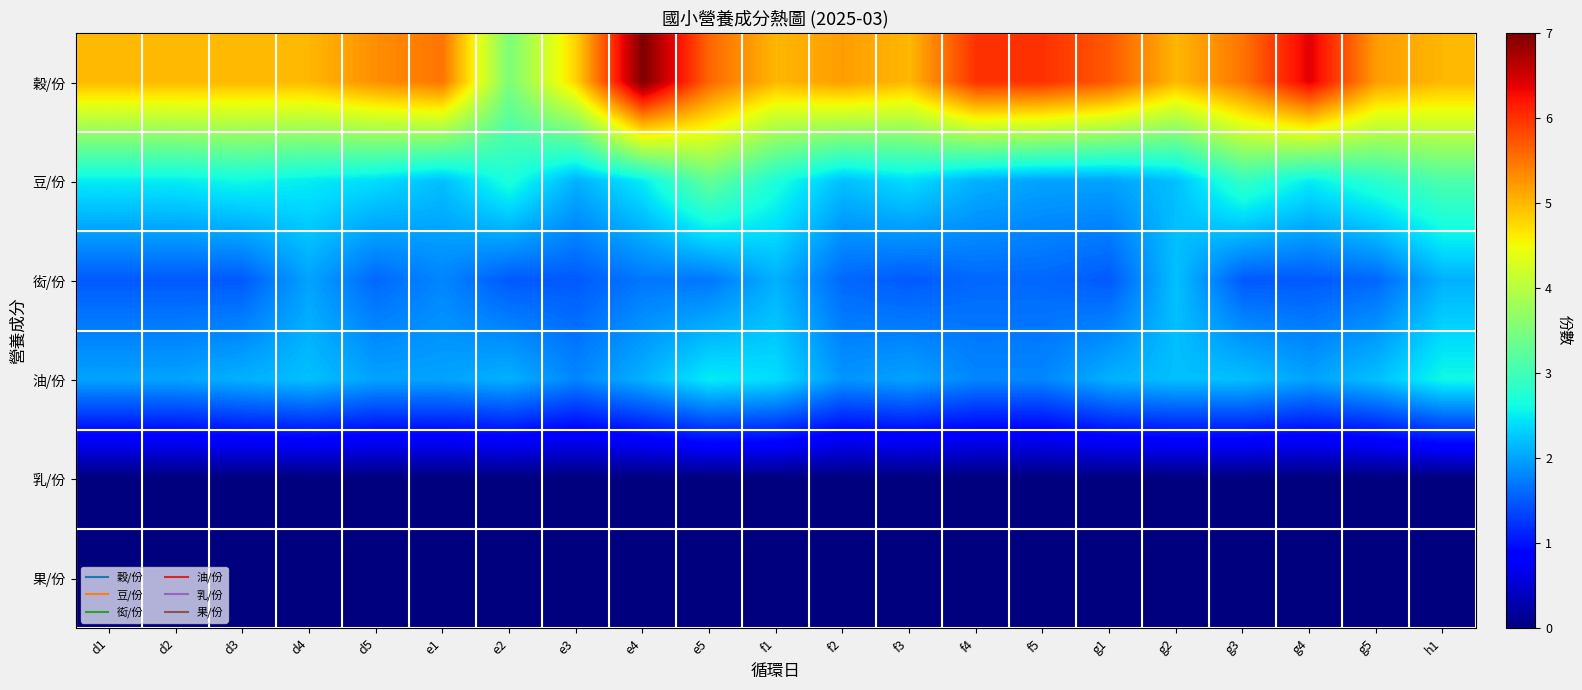

At which category does the chart reach its peak across all series?

e4